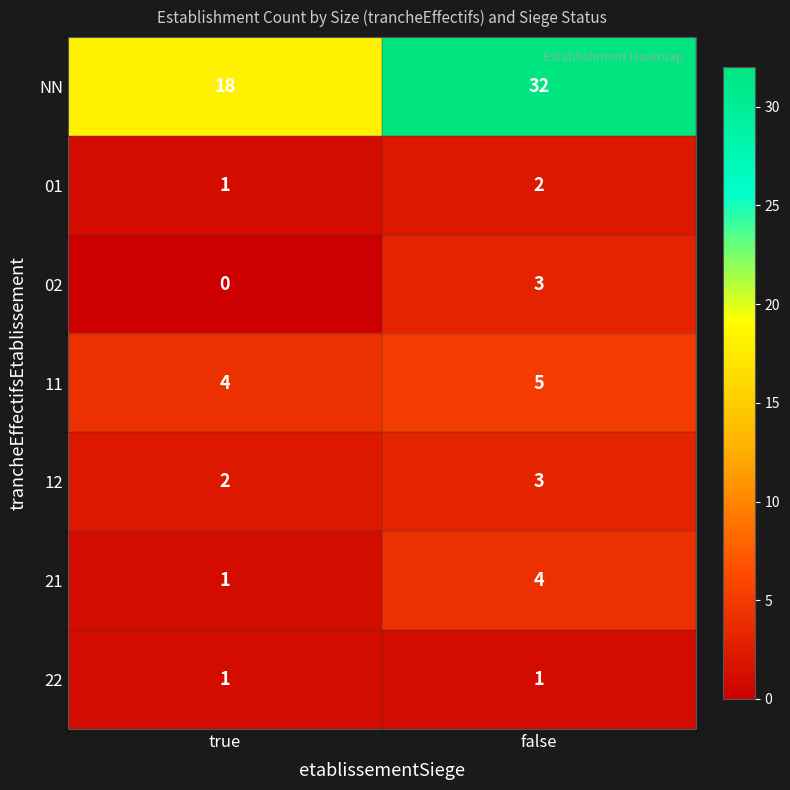

Reading left to right, transcribe all the data shown in this chart.

NN: 18	32
01: 1	2
02: 0	3
11: 4	5
12: 2	3
21: 1	4
22: 1	1